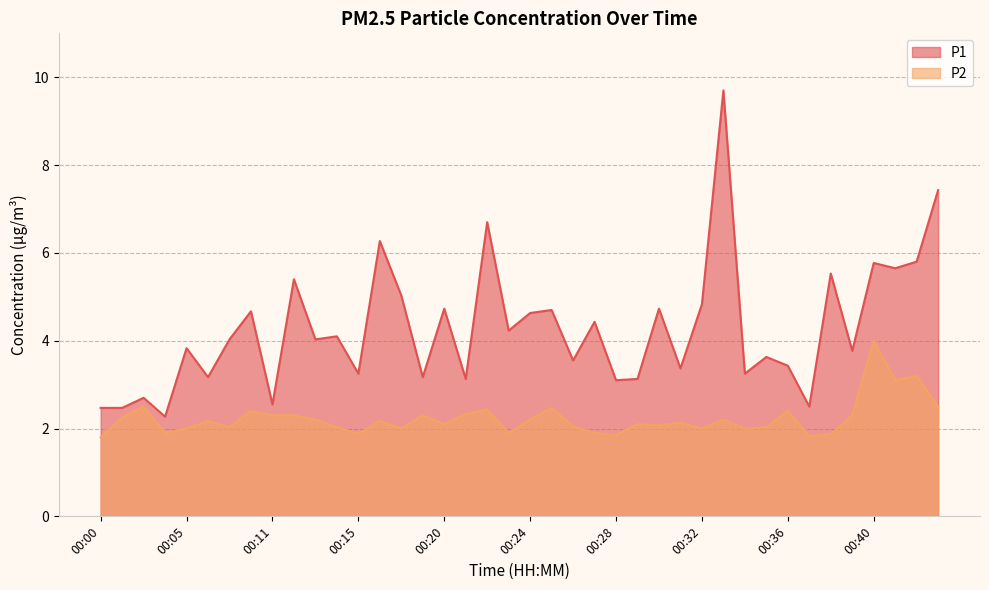

Is it true that P1 equals 7.8 at 00:38?

False